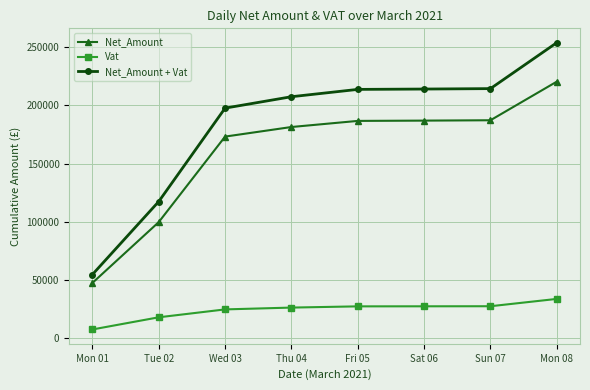

The value of Net_Amount at Mon 01 is 84700.4. True or false?

False